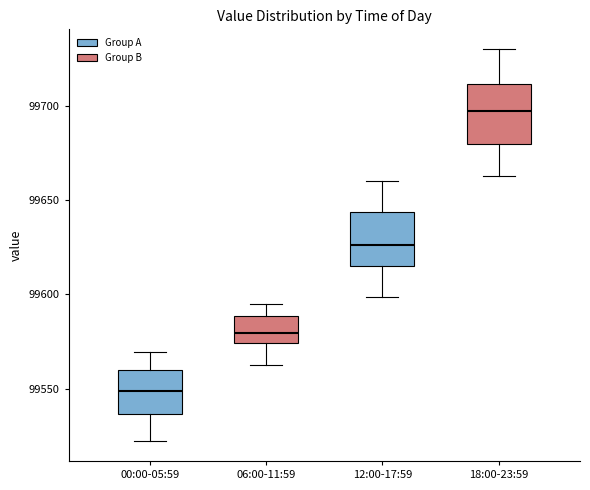

Where does the median line of the box for 18:00-23:59 sit on the y-axis? The values are not printed on the chart, so give them approximately, as read against the axis.

99695